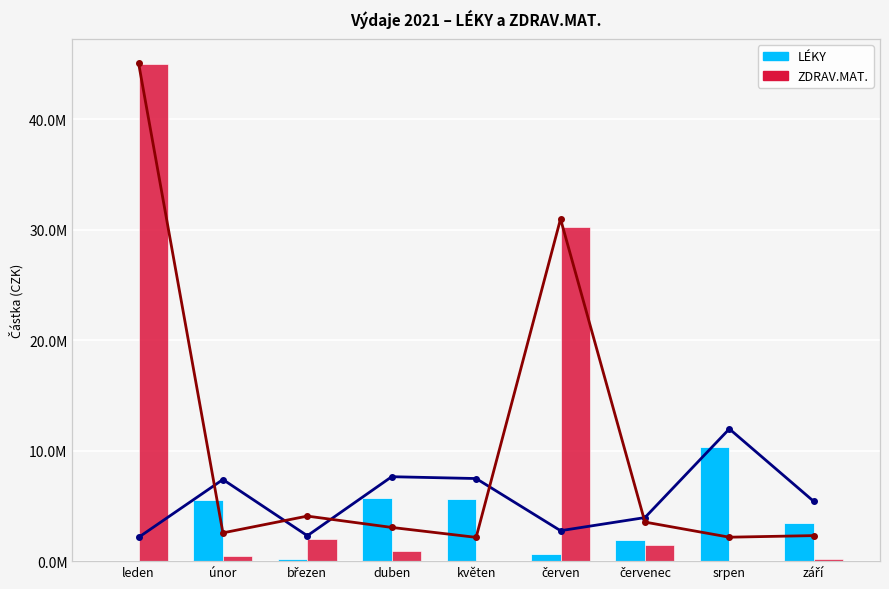

Rank the series at březen from lowest to highest value.

LÉKY, LÉKY (line), ZDRAV.MAT., ZDRAV.MAT. (line)